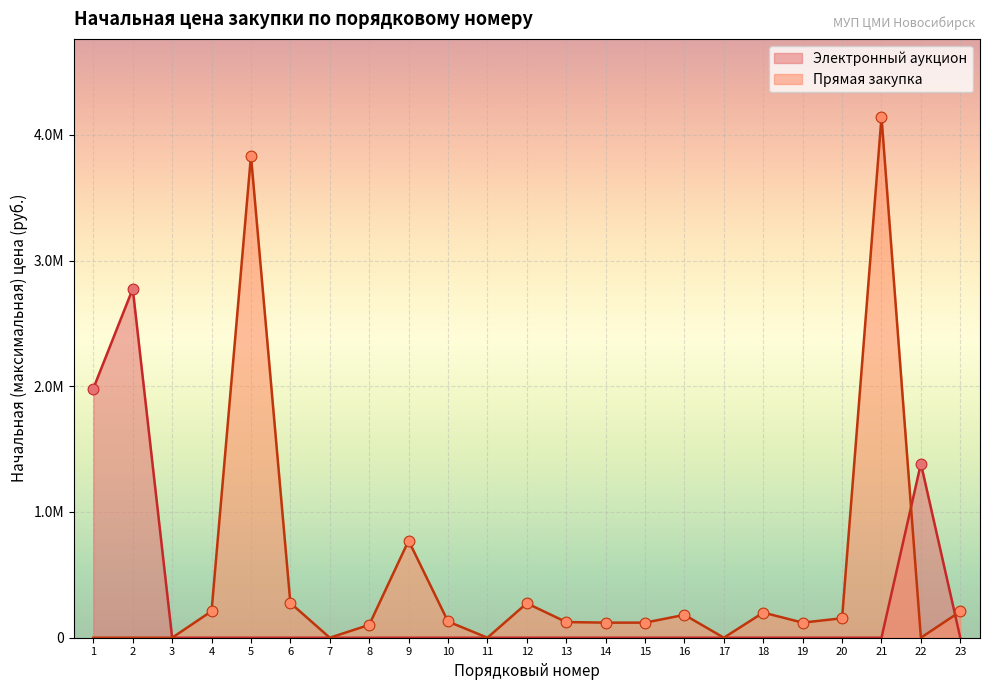

What are all the series names shown in the legend?

Электронный аукцион, Прямая закупка